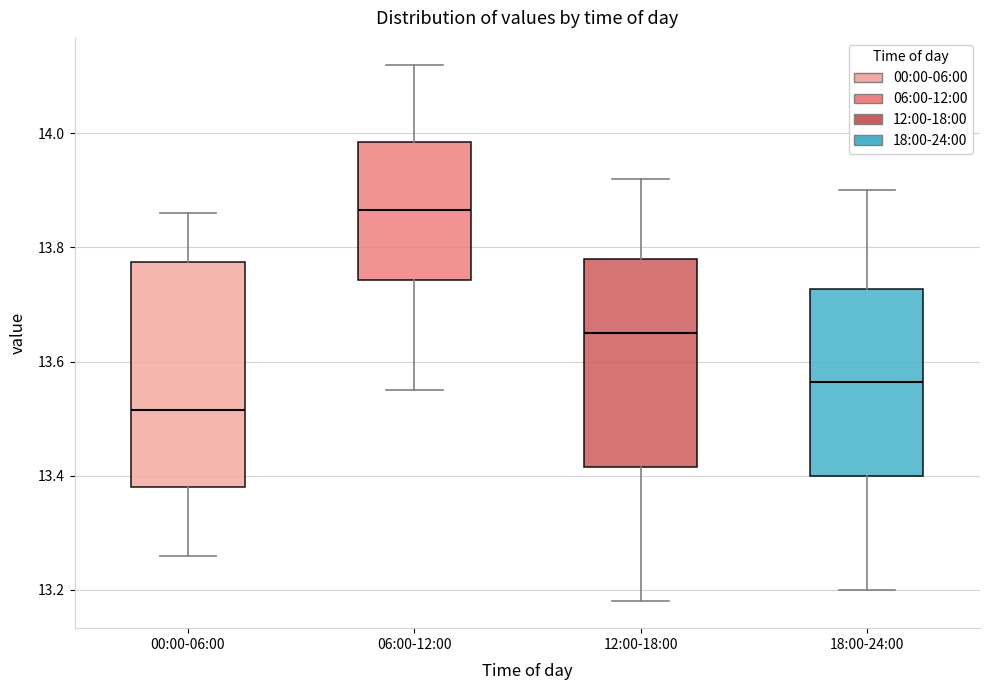

Where does the lower whisker of the box for 06:00-12:00 end on the y-axis? The values are not printed on the chart, so give them approximately, as read against the axis.

13.56